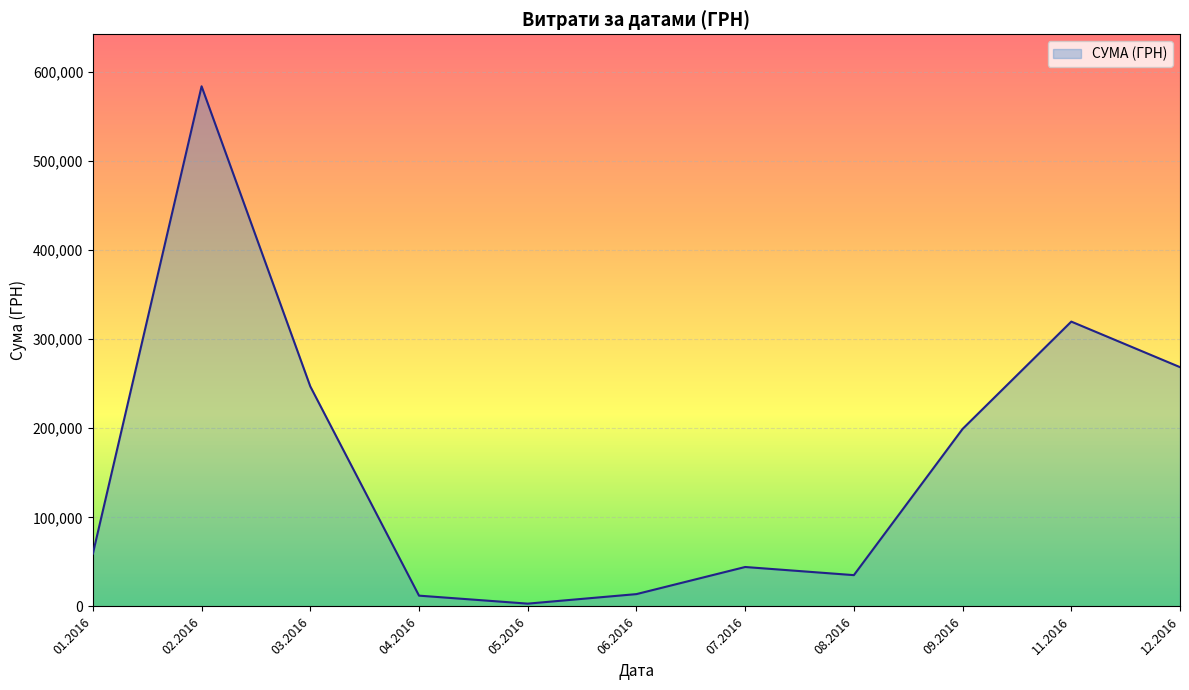

What is the greatest value displayed?

583556.1